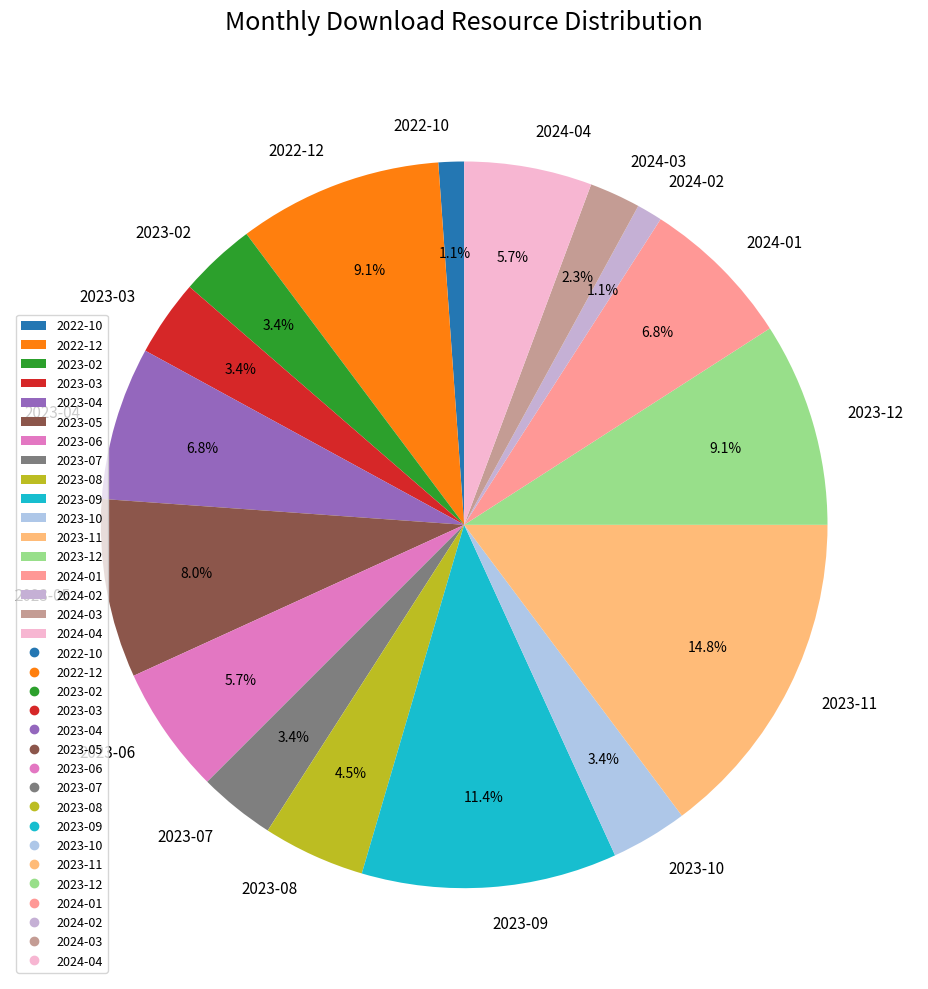

How many segments does this pie chart have?

17